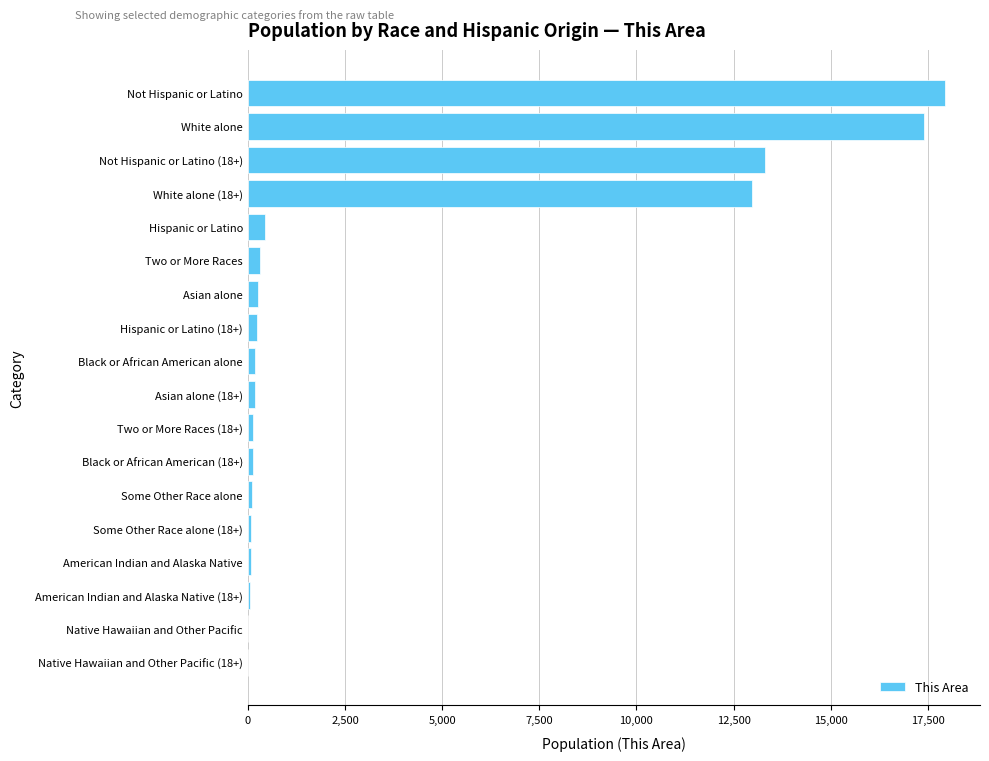

Where is the data nearest to the value 8976?

White alone (18+)